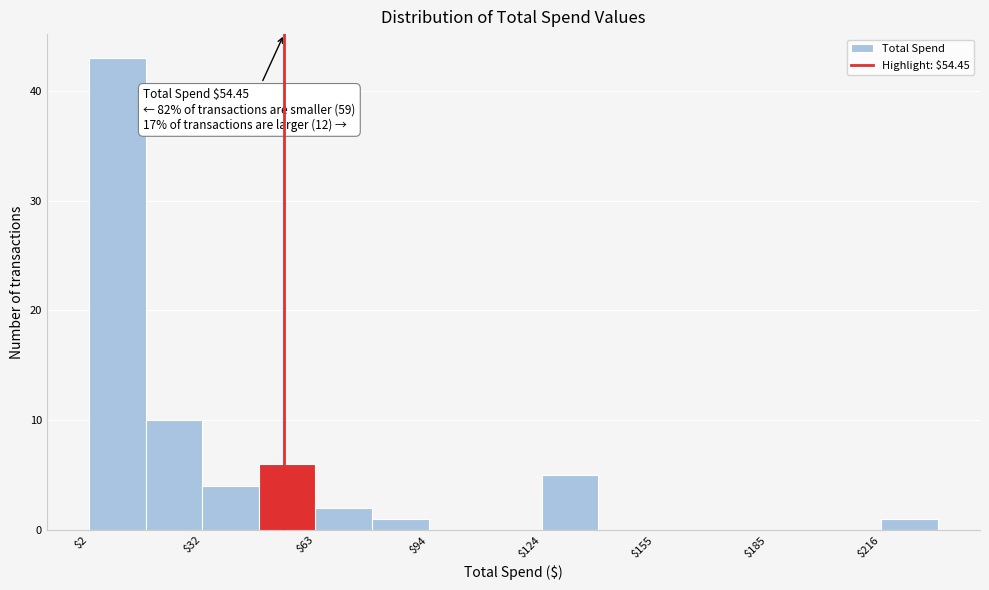

Read against the x-axis, roughly where is the centre of the tallest bar?

10